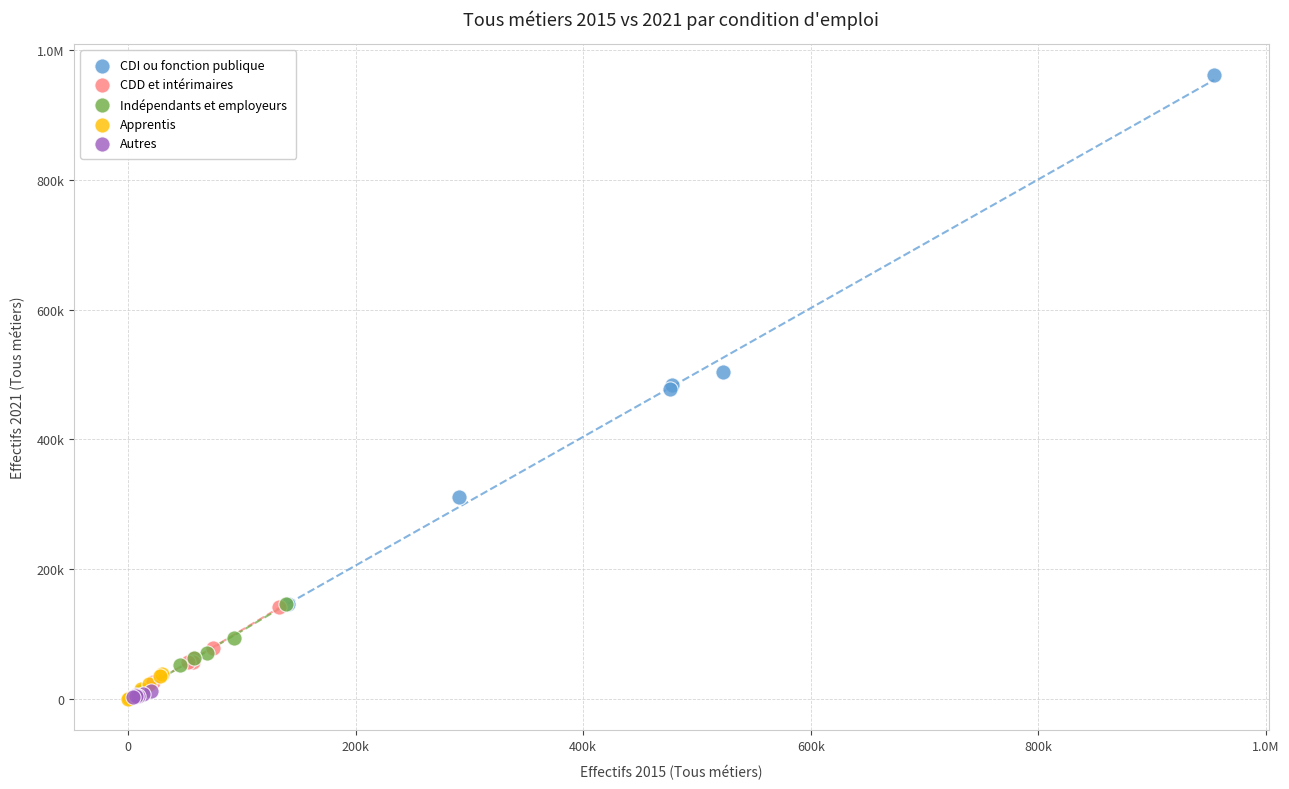

What are all the series names shown in the legend?

CDI ou fonction publique, CDD et intérimaires, Indépendants et employeurs, Apprentis, Autres